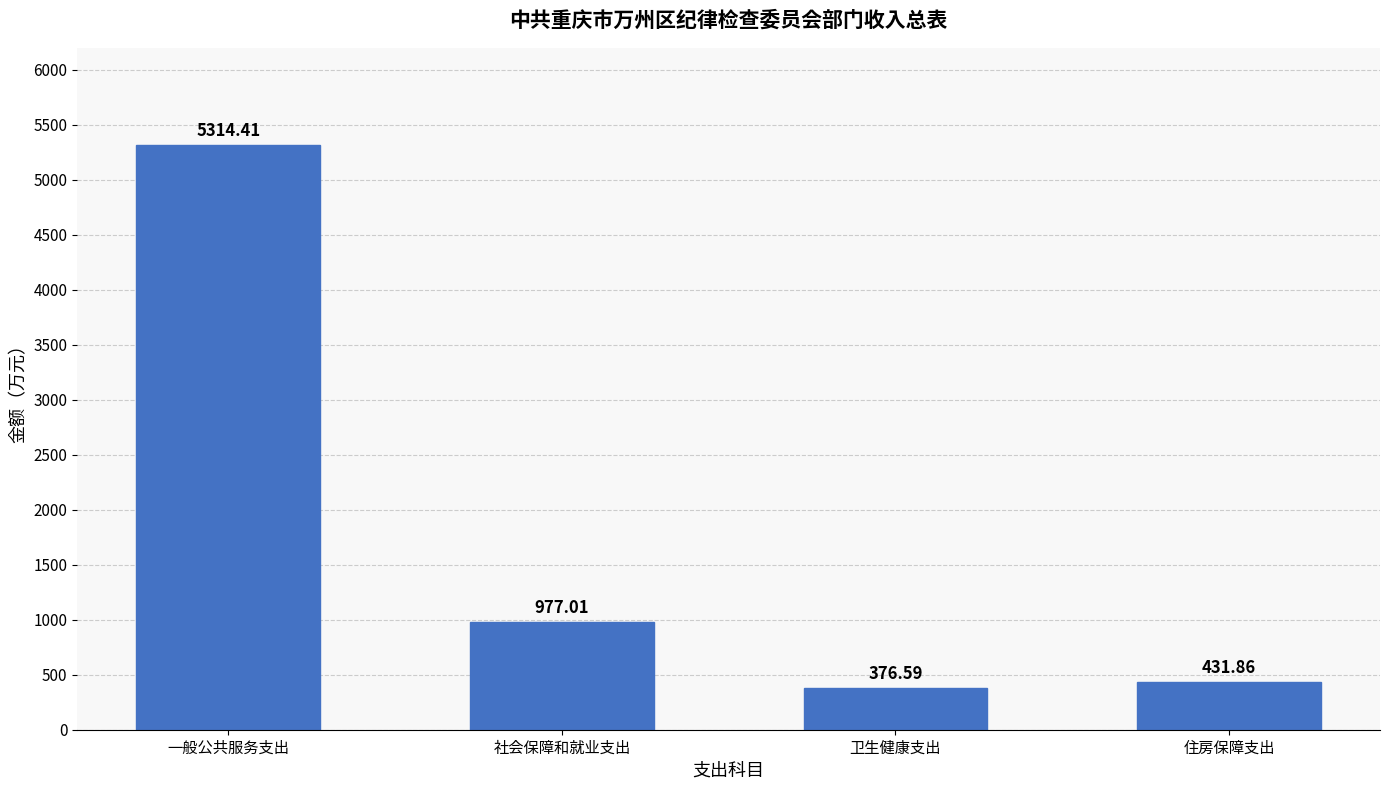

List the labels in order of value, smallest first.

卫生健康支出, 住房保障支出, 社会保障和就业支出, 一般公共服务支出